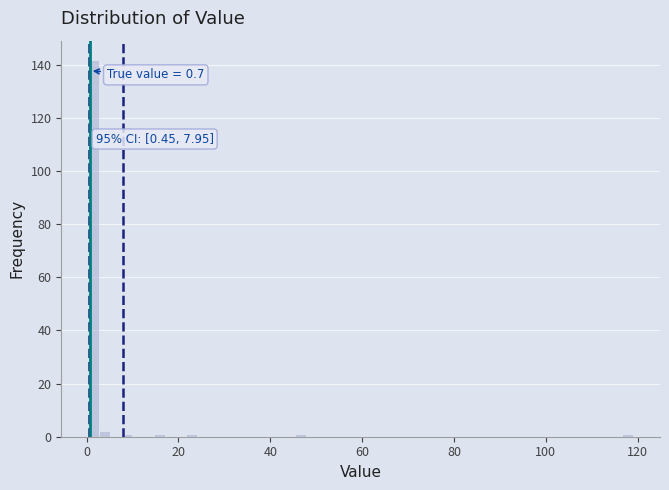

Around what value on the x-axis is the tallest bar? Give the approximate position of its centre, as read against the axis.

2